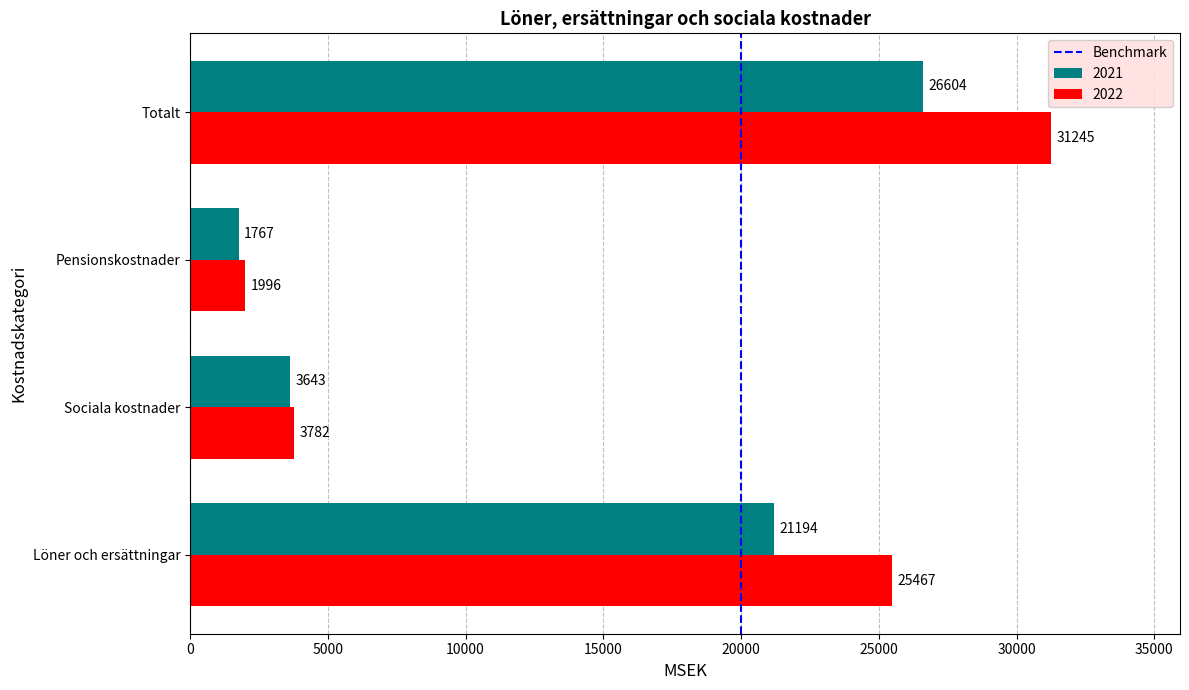

What is the spread (max minus min) of values at Sociala kostnader?

139